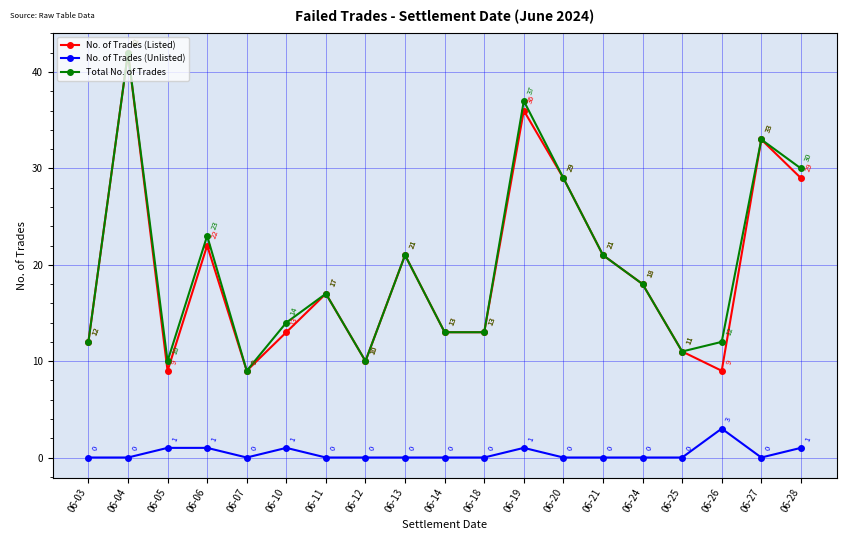

Reading left to right, transcribe all the data shown in this chart.

No. of Trades (Listed): 12	42	9	22	9	13	17	10	21	13	13	36	29	21	18	11	9	33	29
No. of Trades (Unlisted): 0	0	1	1	0	1	0	0	0	0	0	1	0	0	0	0	3	0	1
Total No. of Trades: 12	42	10	23	9	14	17	10	21	13	13	37	29	21	18	11	12	33	30